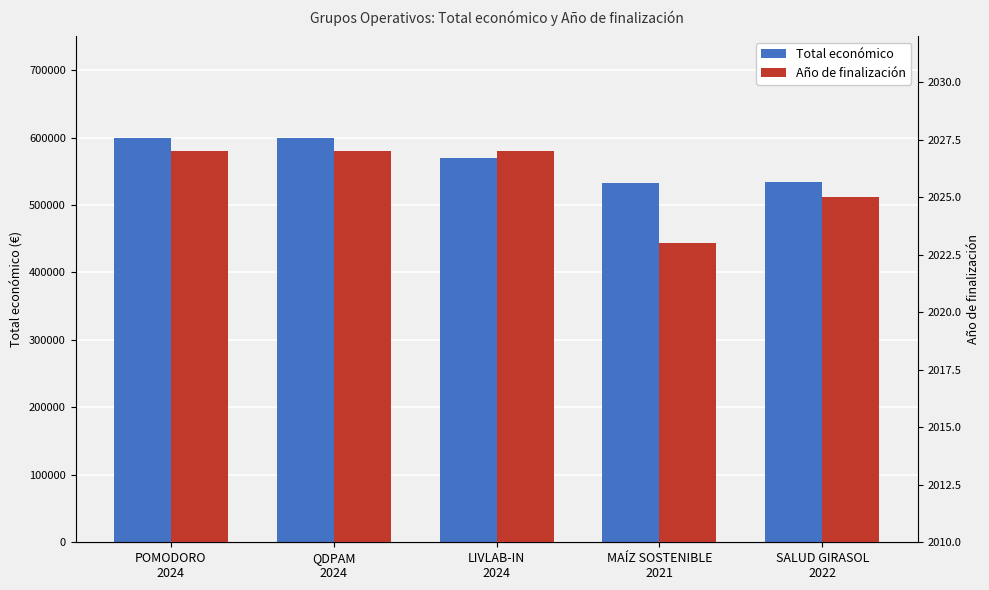

The Año de finalización series shows 1357 at LIVLAB-IN
2024. True or false?

False